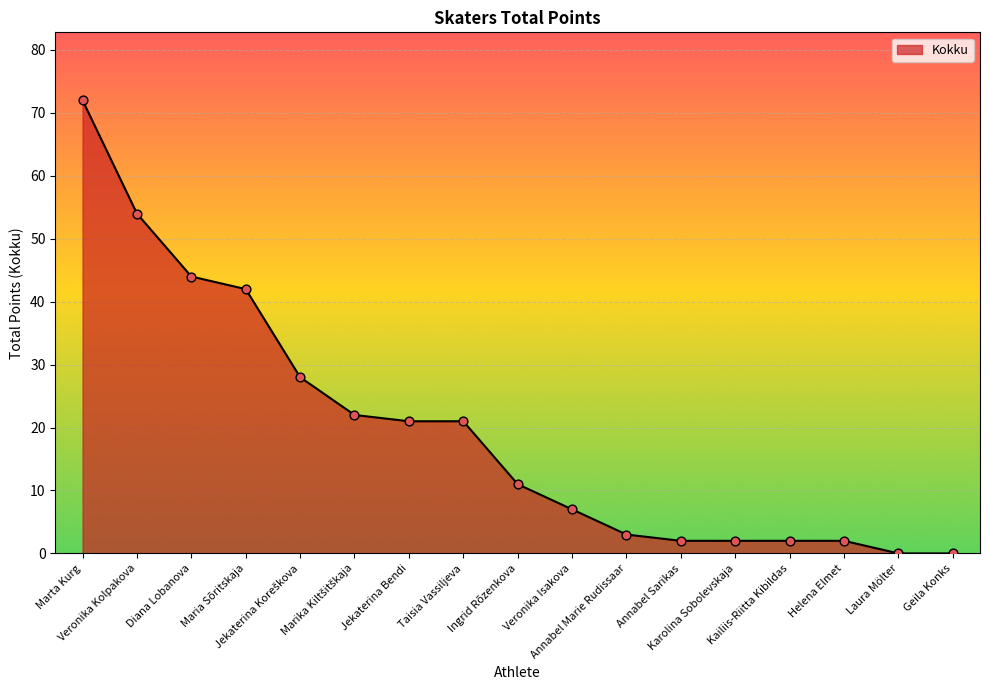

What is the greatest value displayed?

72